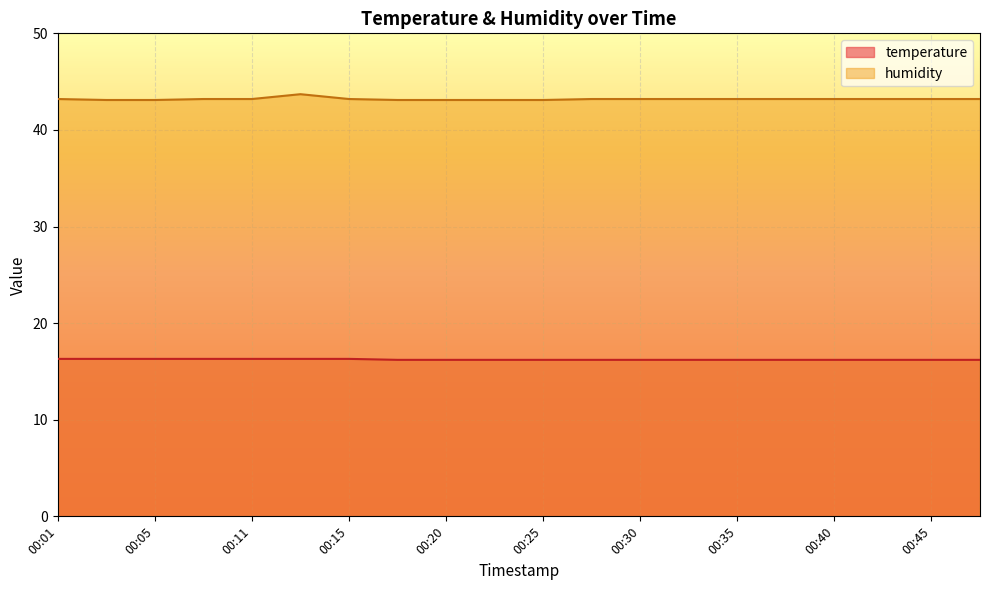

In humidity, how many points are higher than both neighbors (excluding endpoints)?

1